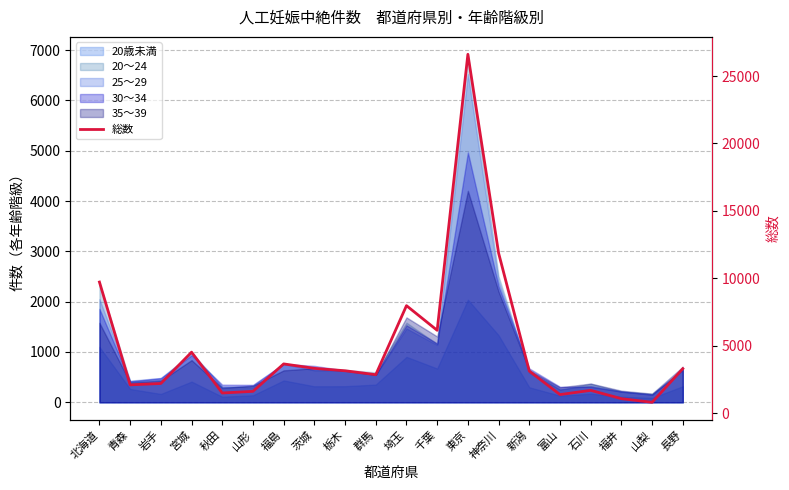

Reading right to left, what are all the values shown in this chart?

3301	810	1079	1696	1382	3123	11878	26612	6146	7975	2858	3148	3327	3656	1622	1499	4527	2205	2103	9725